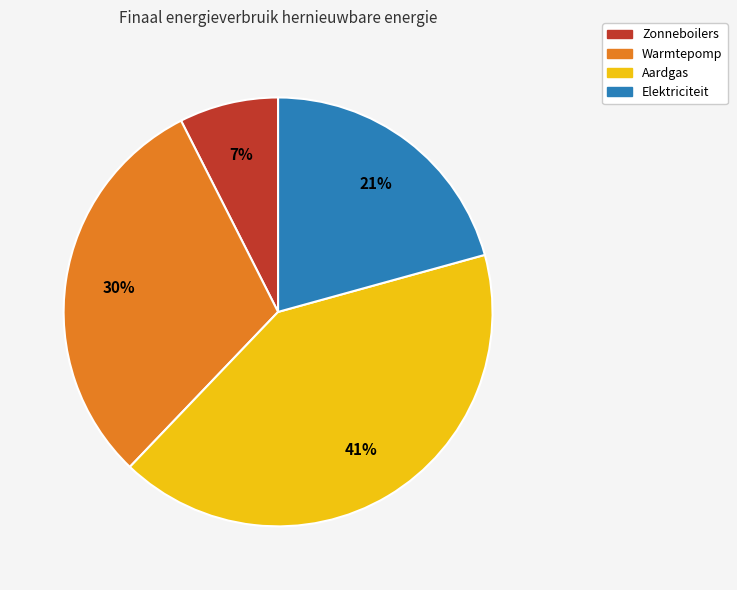

To the nearest percent, what percentage of the pie is Zonneboilers?

7%